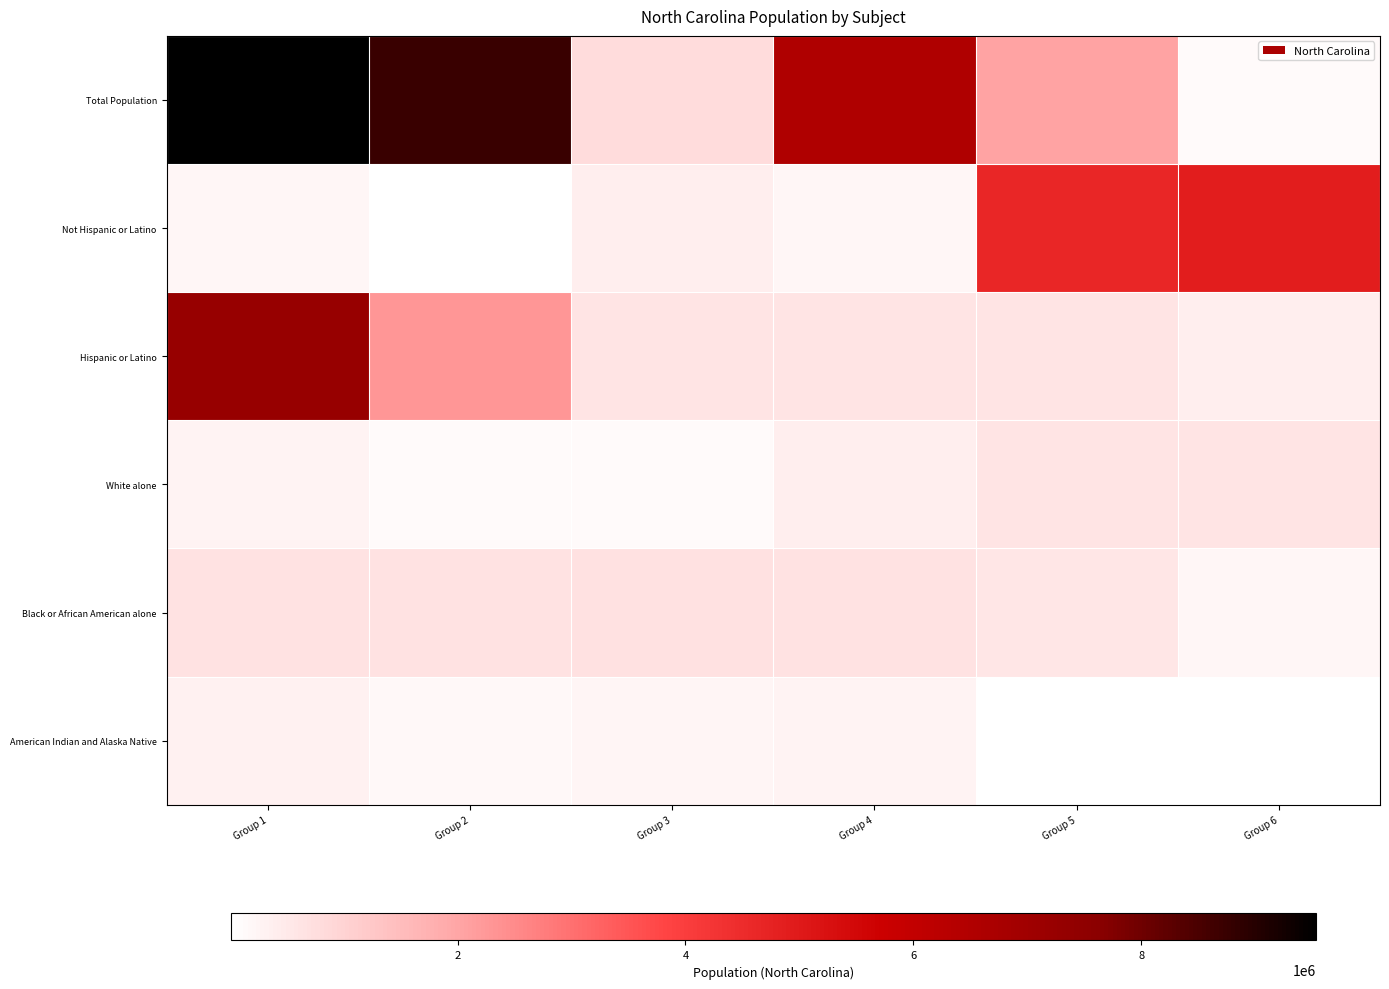

Which has a higher value, Group 3 or Group 4?

Group 4